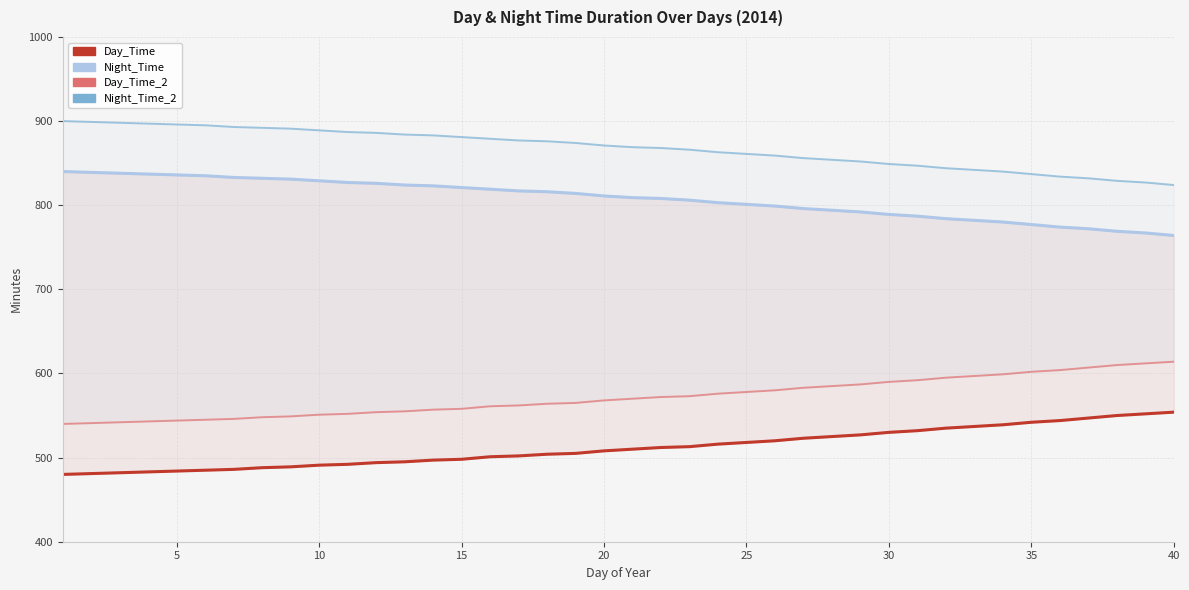

Is it true that Day_Time equals 830 at 36?

False